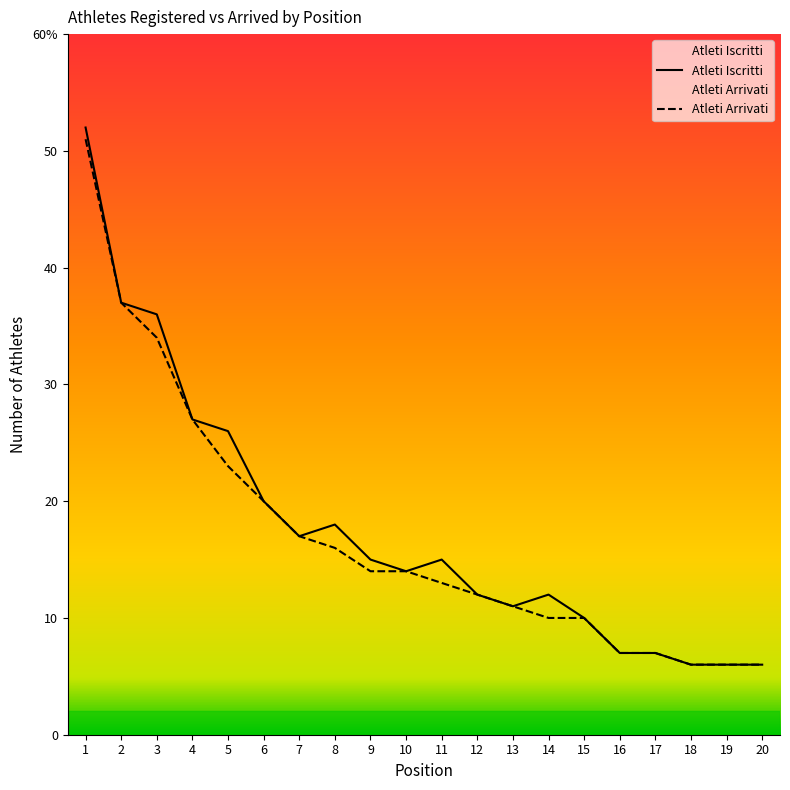

List the series in order of their overall mean, highest first.

Atleti Iscritti, Atleti Arrivati